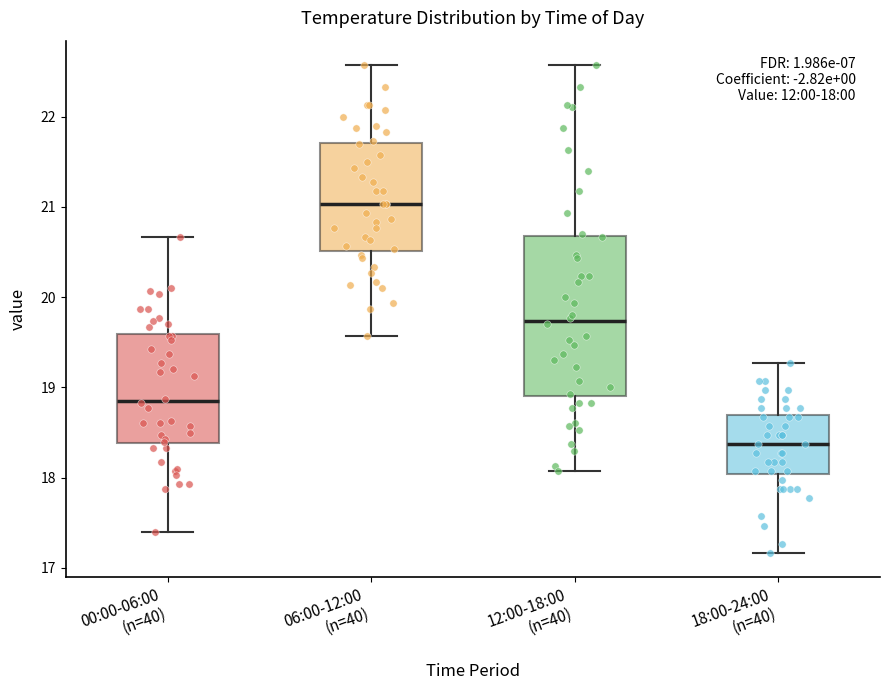

Which box's median line is the highest?

06:00-12:00 (n=40)